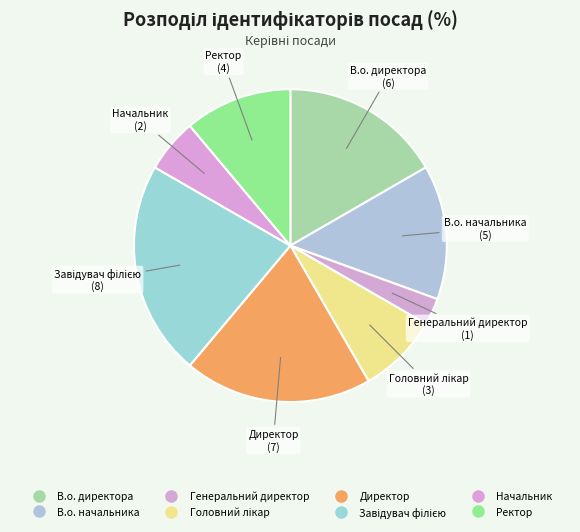

How much of the chart is everything except Головний лікар?

91.7%